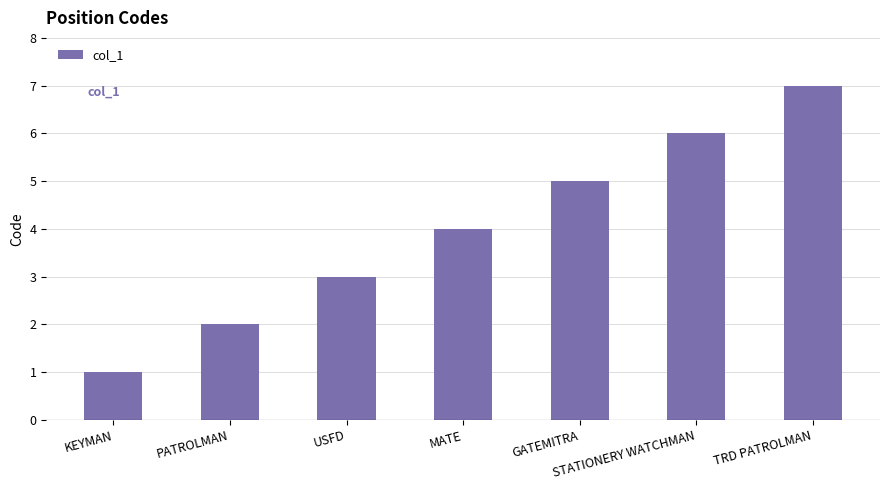

Reading left to right, list all the values displayed in this chart.

1	2	3	4	5	6	7